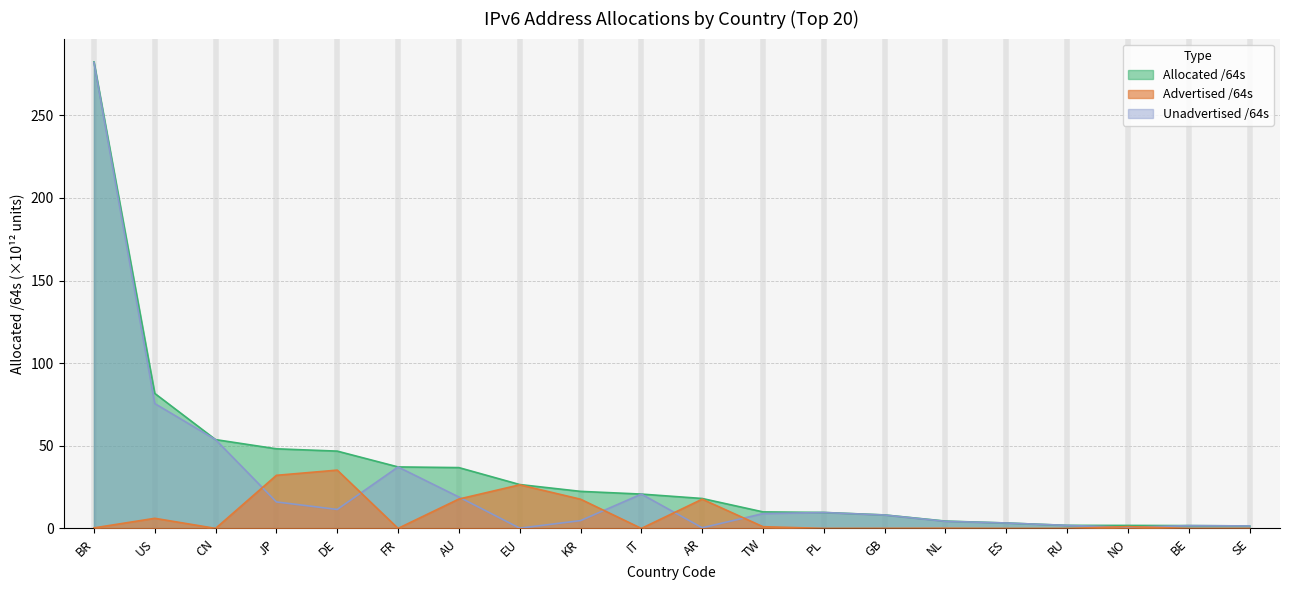

What is the spread (max minus min) of values at JP?

32.1